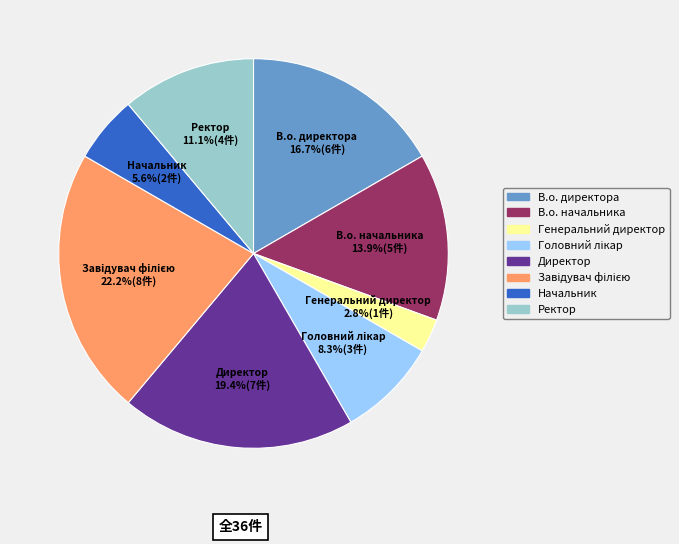

Count the number of slices in the pie.

8